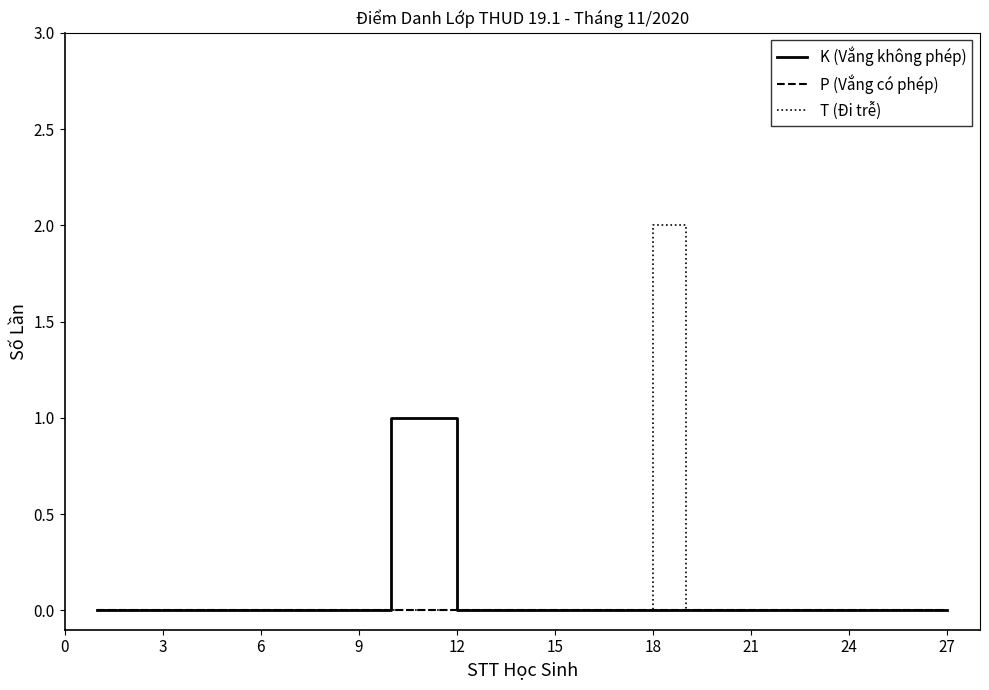

List the series in order of their peak value, lowest first.

P (Vắng có phép), K (Vắng không phép), T (Đi trễ)